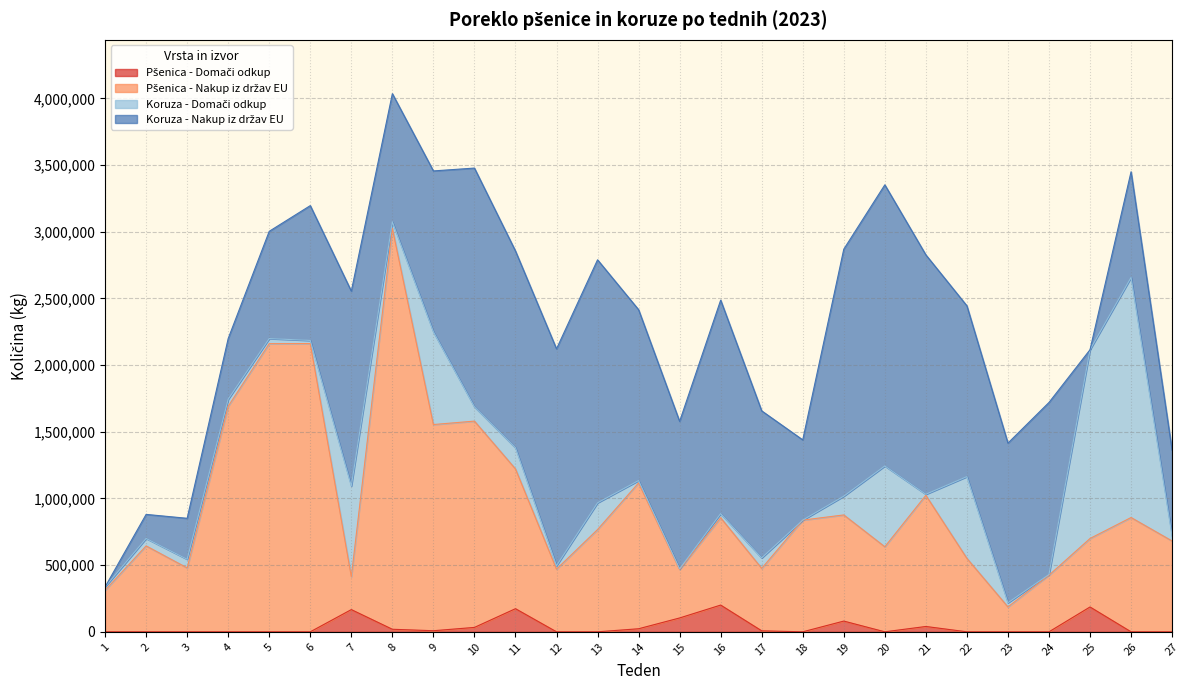

True or false: Pšenica - Nakup iz držav EU and Pšenica - Domači odkup cross at least once.

False